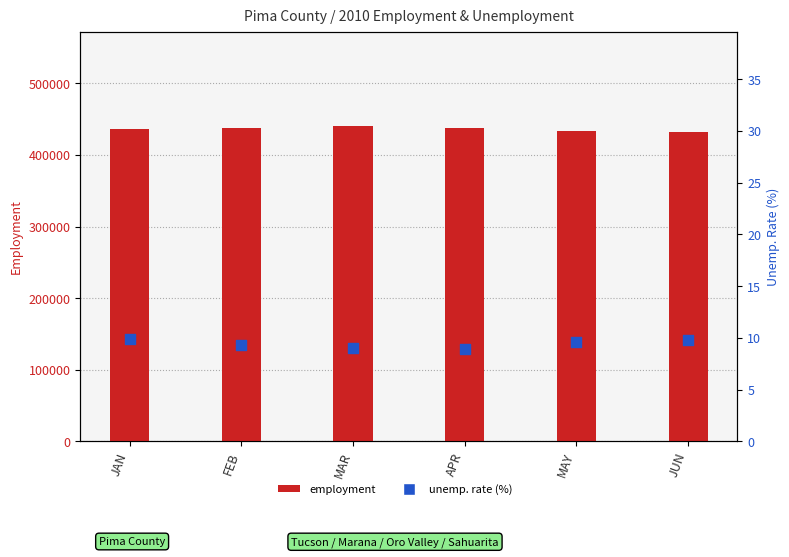

At how many categories does at least one series exceed 342798?

6